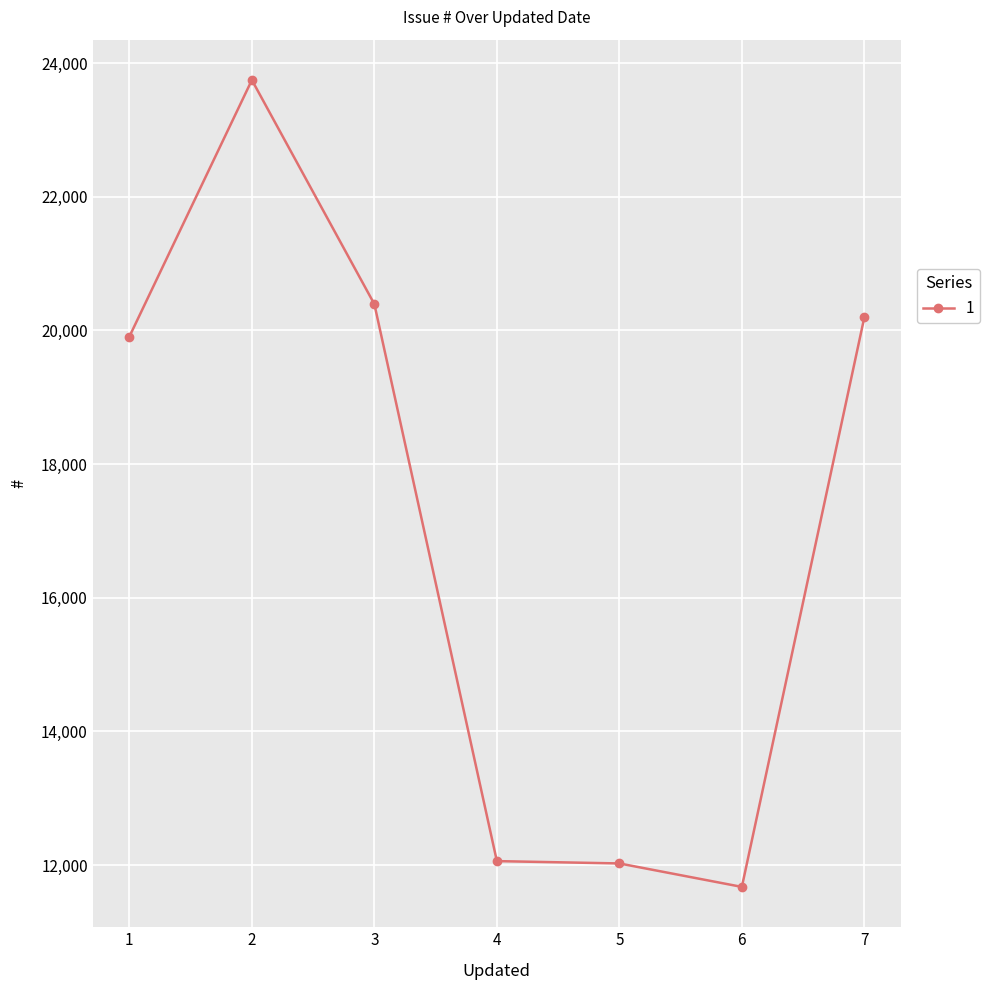

Where is the first local maximum?

2